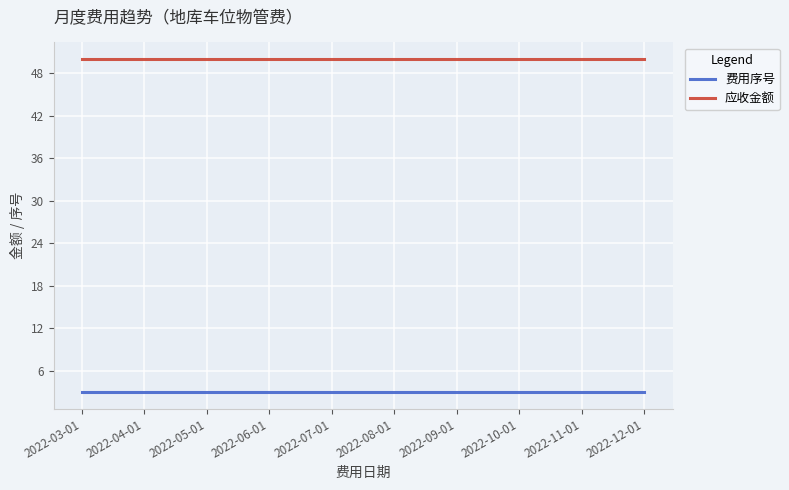

True or false: 费用序号 has a value of 3 at 2022-05-01.

True